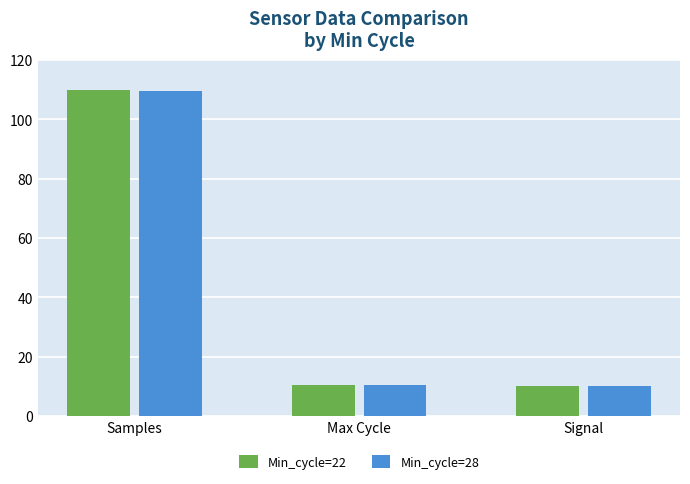

Read the Min_cycle=28 value at Signal.

10.0